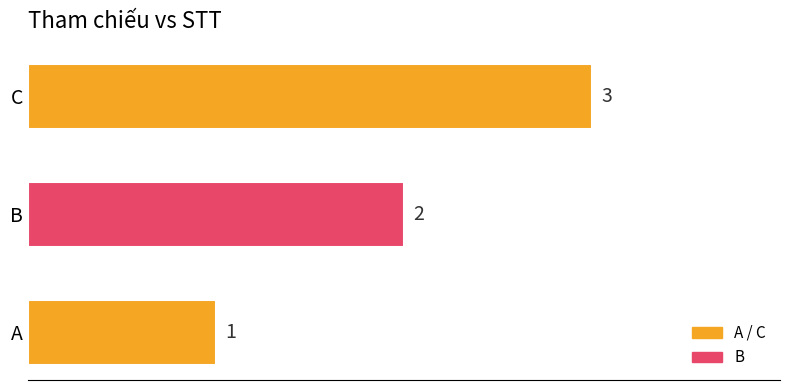

How many values are between 1 and 3?

3